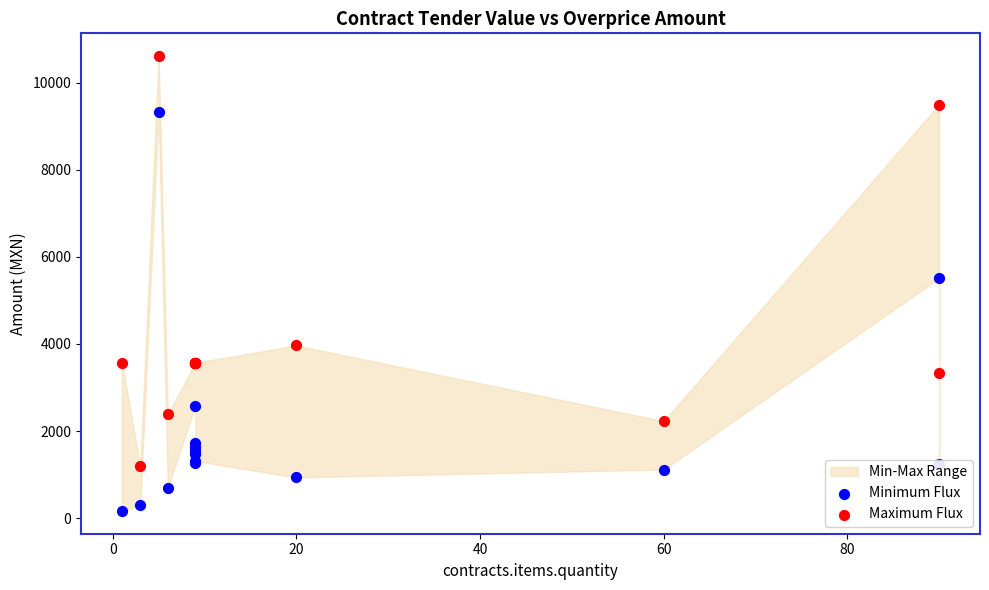

Which series reaches the minimum Y coordinate?

Minimum Flux